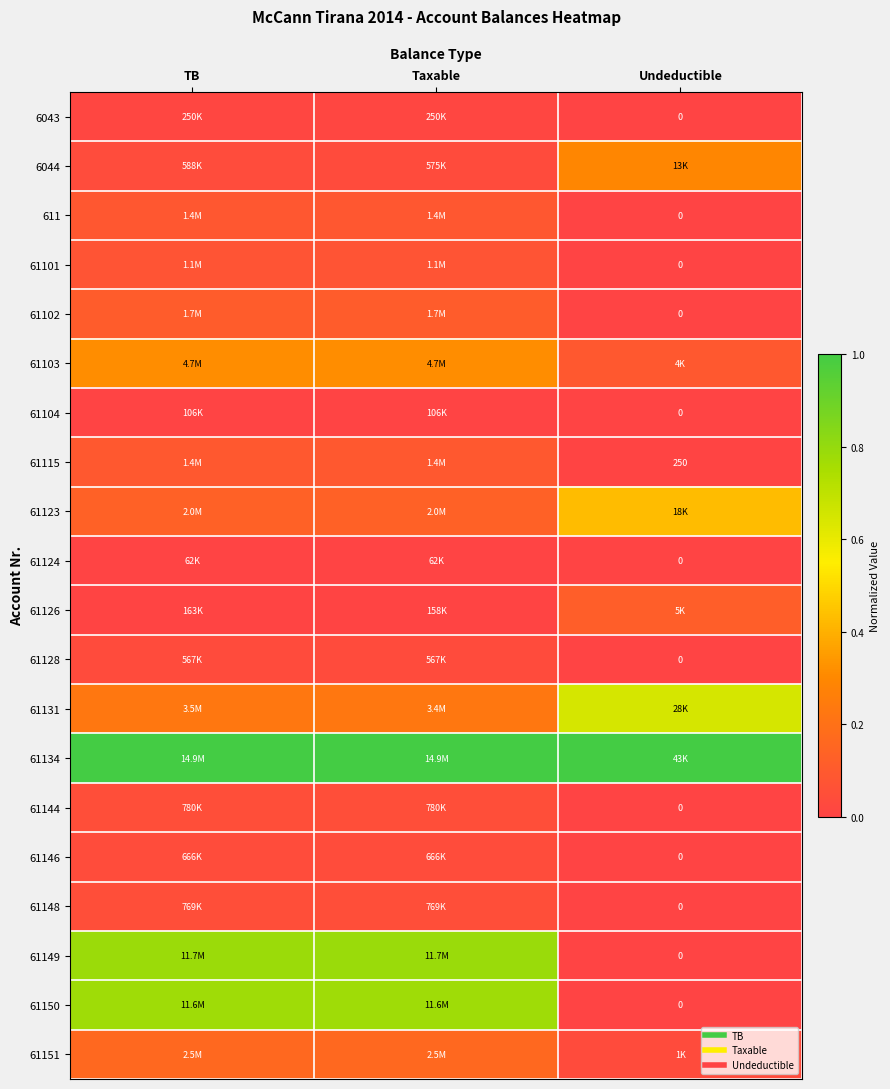

True or false: 6043 has a value of 0.0 at TB.

False